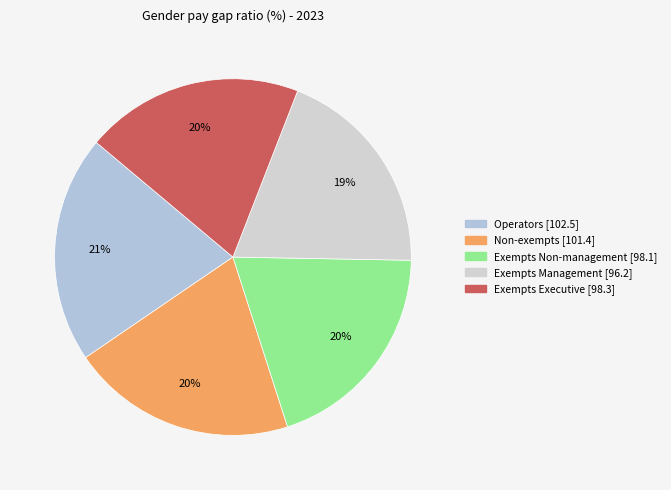

Does any single category account for the majority?

No